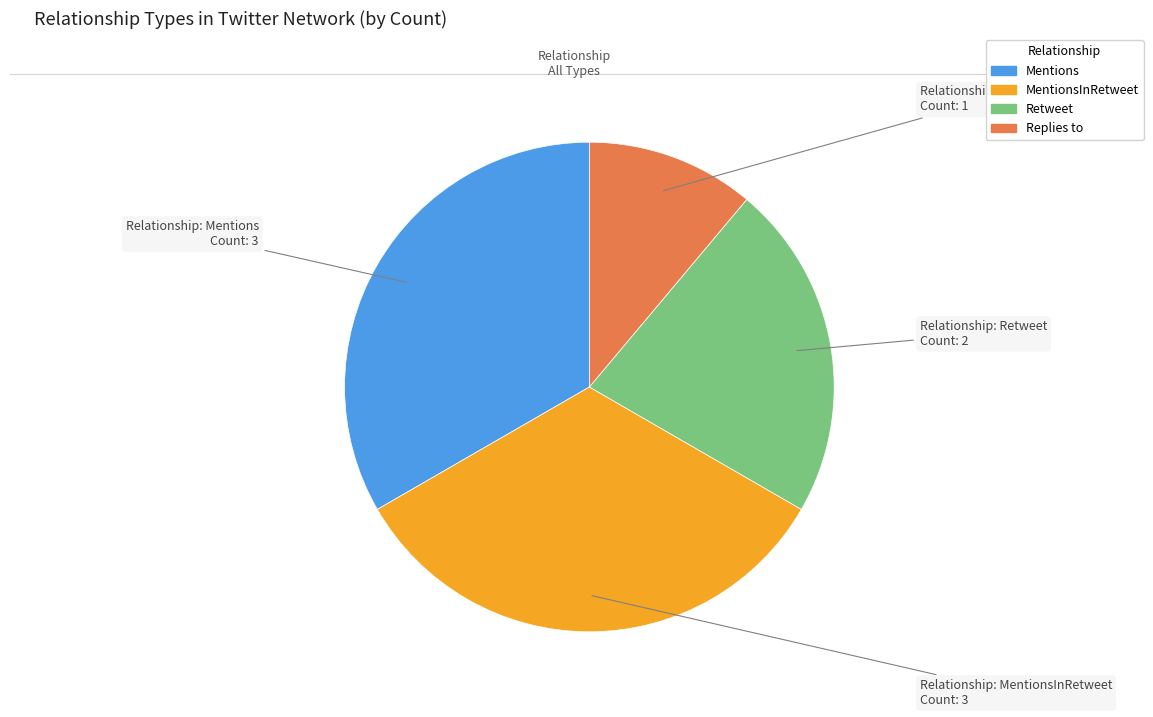

Do Replies to and Retweet together represent more than half of the pie?

No